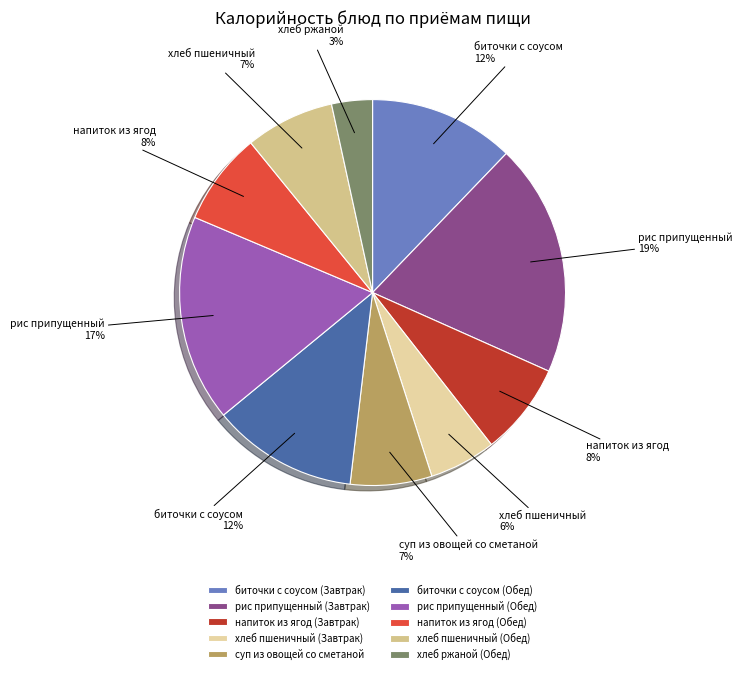

How many segments does this pie chart have?

10